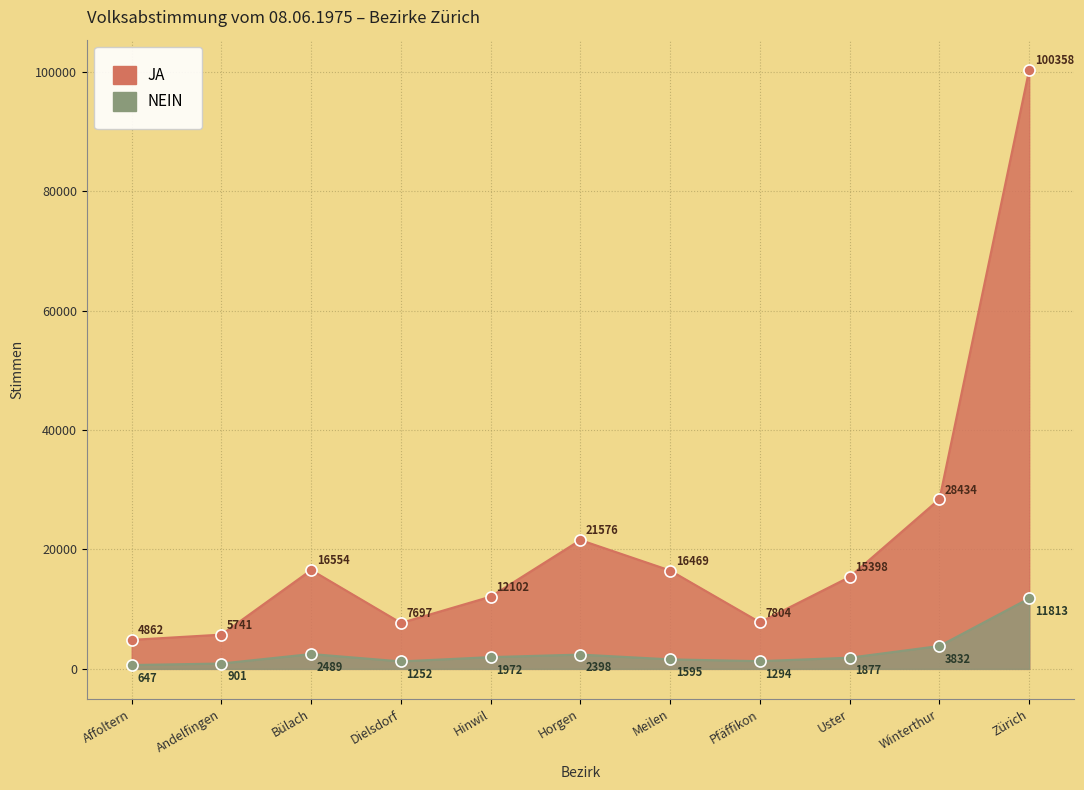

What is the sum of the NEIN values at Horgen and Zürich?

14211